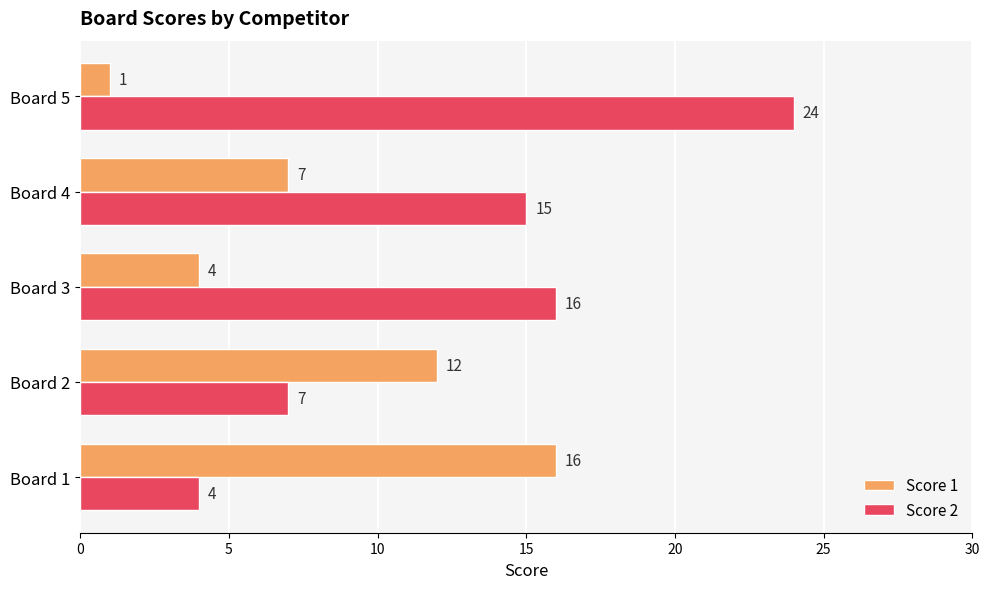

True or false: Score 1 has a value of 16 at Board 1.

True